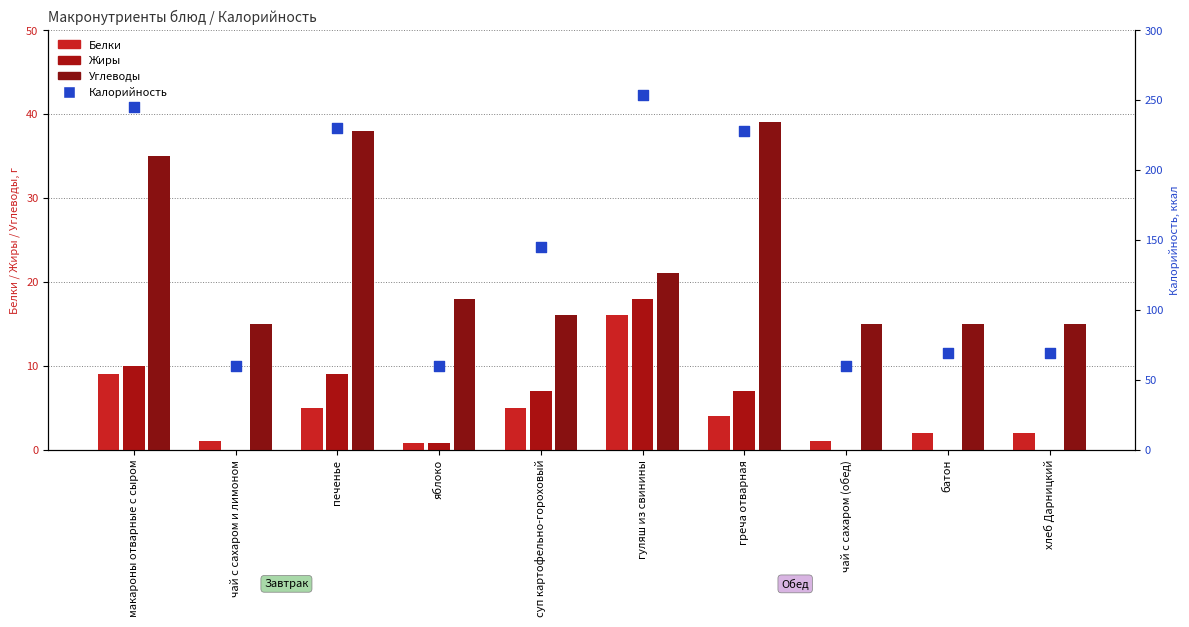

Which series has the largest total across all categories?

Калорийность